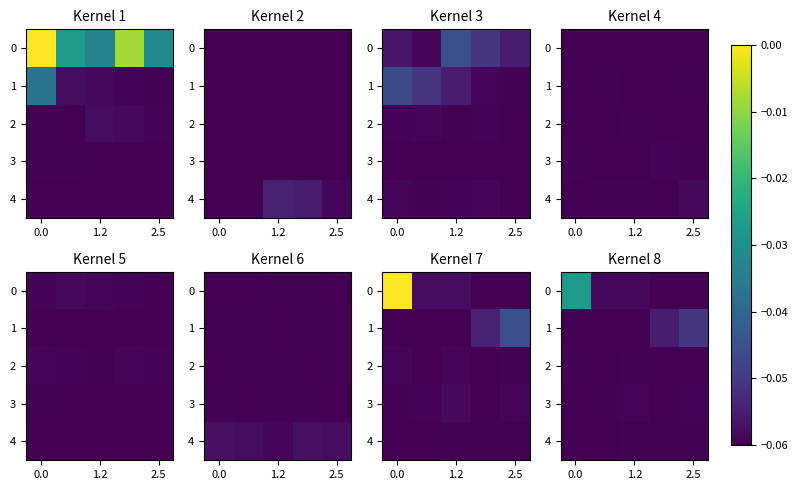

What is the total value across all series at 0.0?

-0.3